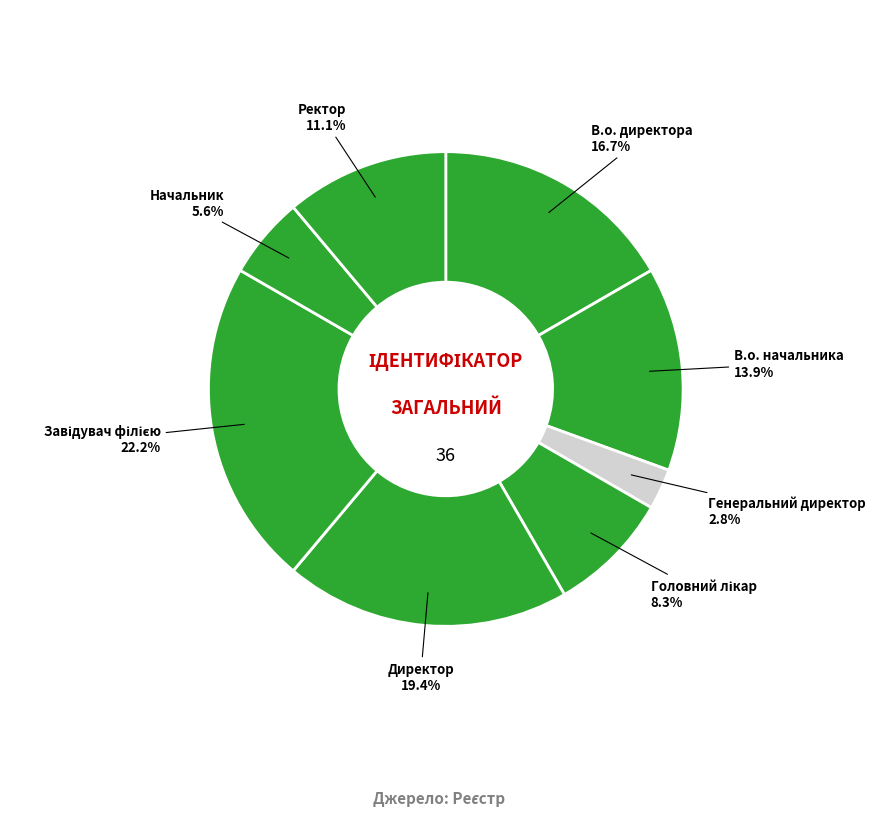

Does В.о. директора account for over 50% of the chart?

No